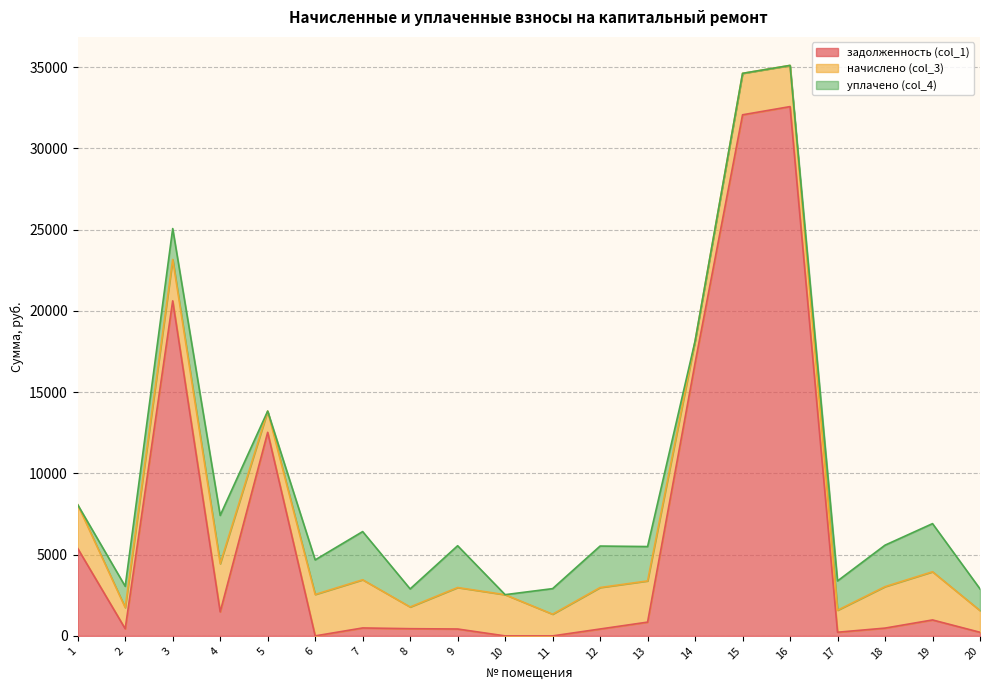

Read the задолженность (col_1) value at 3.

20619.3